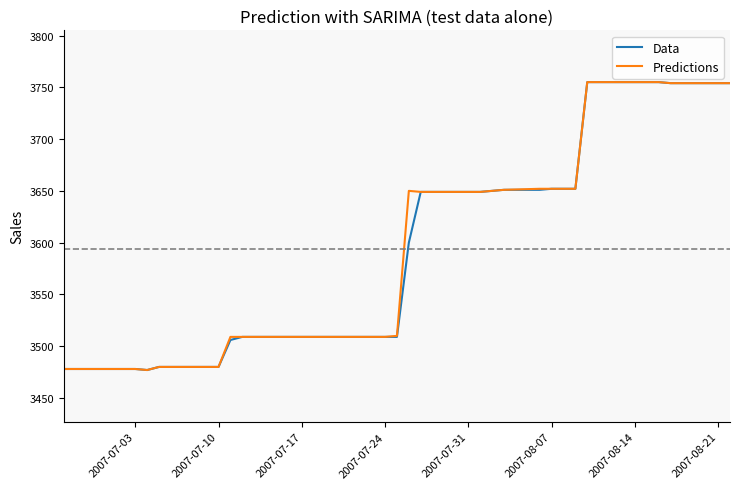

What is the lowest value of the Predictions series?

3477